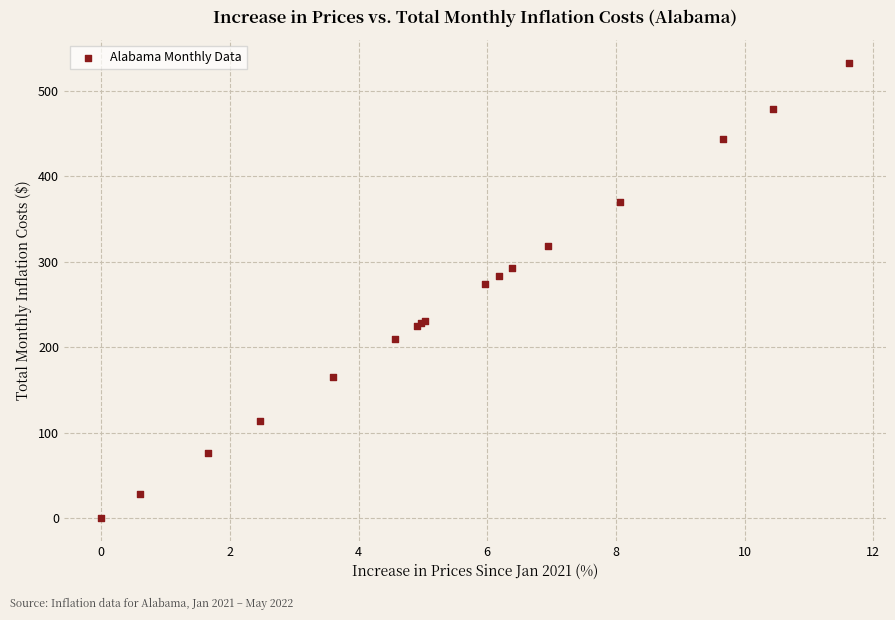

What Y value in the scatter plot is closest to 266?

273.3